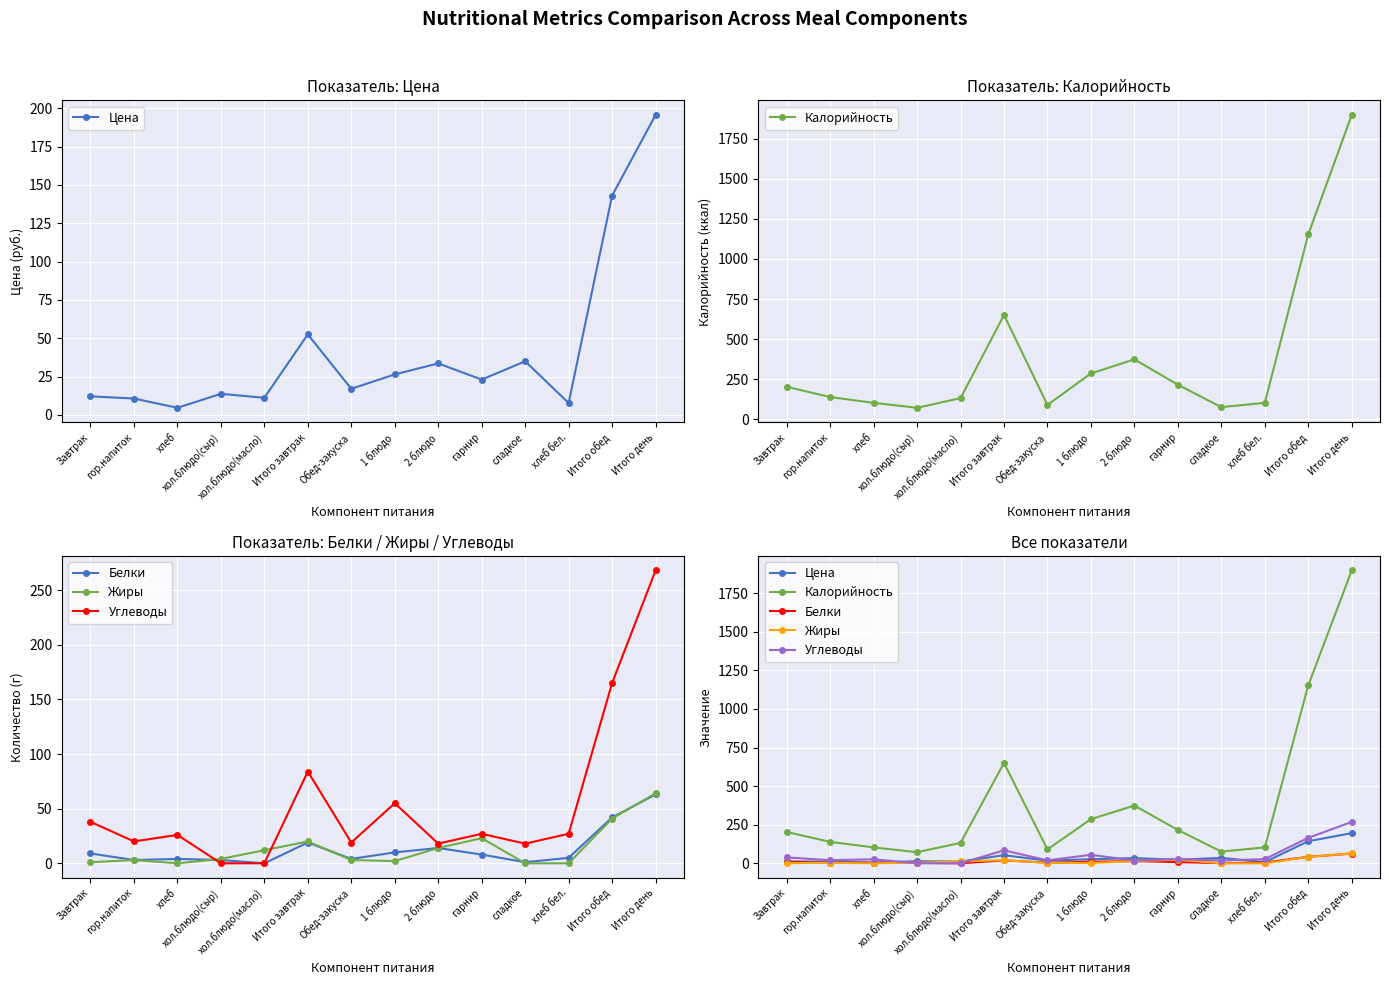

At which label is Углеводы closest to 134?

Итого обед